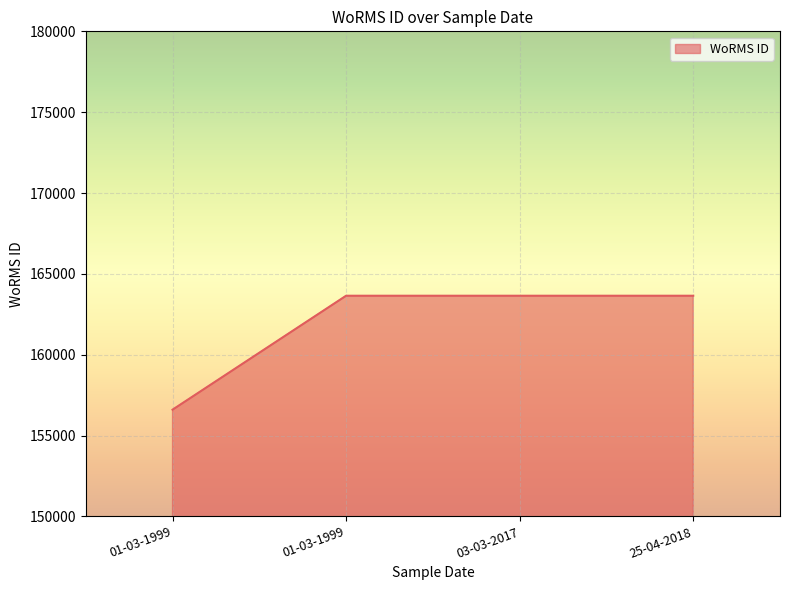

The chart shows a value of 226626 at 25-04-2018. True or false?

False